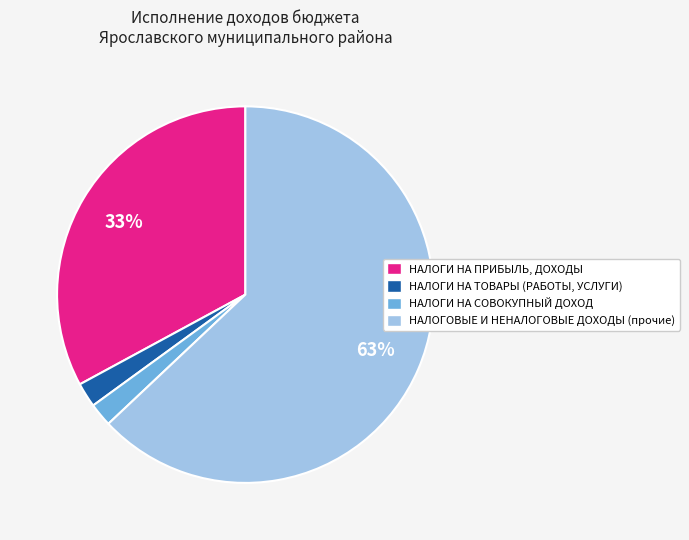

What percentage is the НАЛОГОВЫЕ И НЕНАЛОГОВЫЕ ДОХОДЫ (прочие) slice, to the nearest percent?

63%